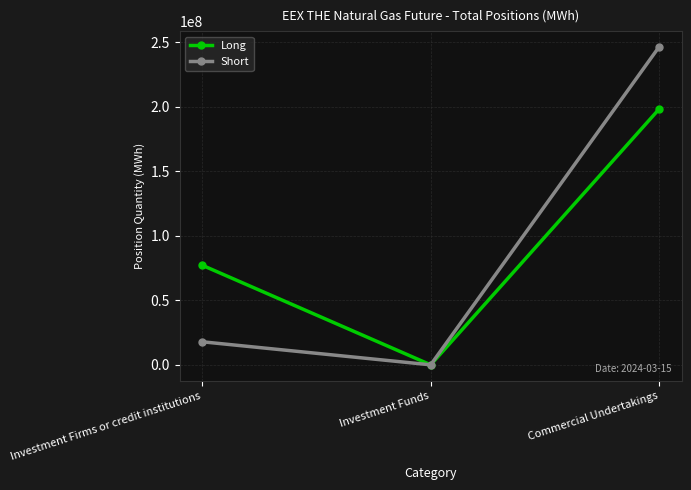

How many lines are shown in the chart?

2